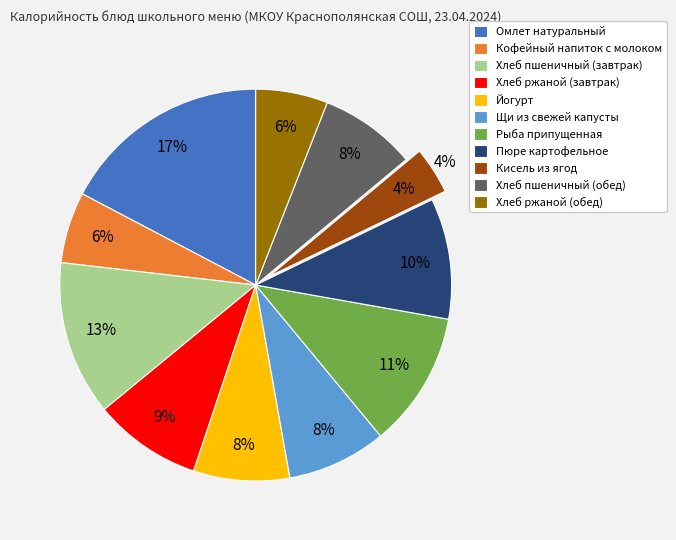

To the nearest percent, what portion does Хлеб пшеничный (завтрак) represent?

13%